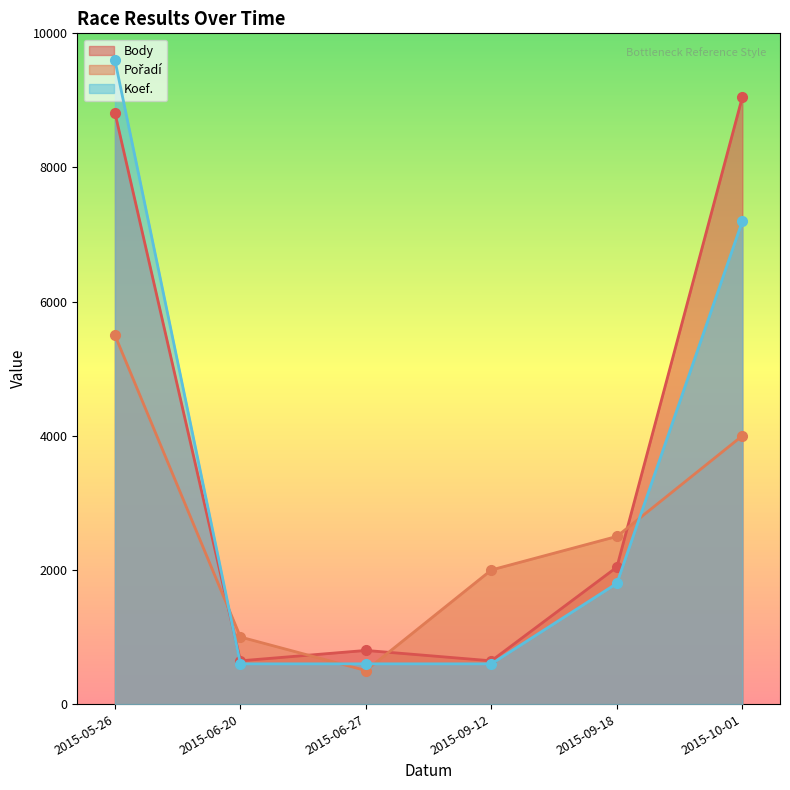

What is the value of the Koef. point at the 5th from the left?

1800